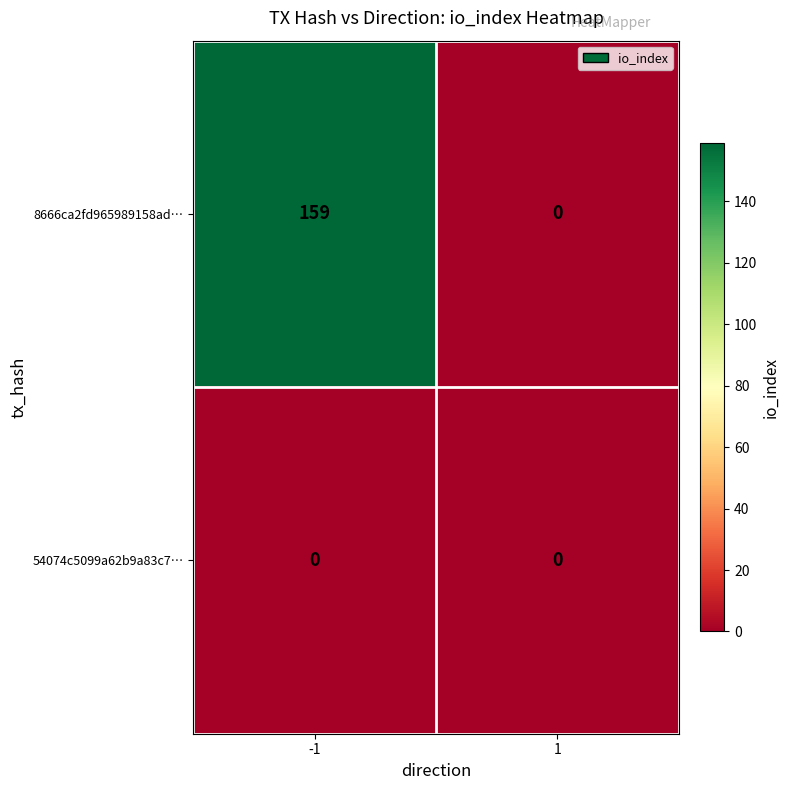

What is the total value across all series at -1?

159